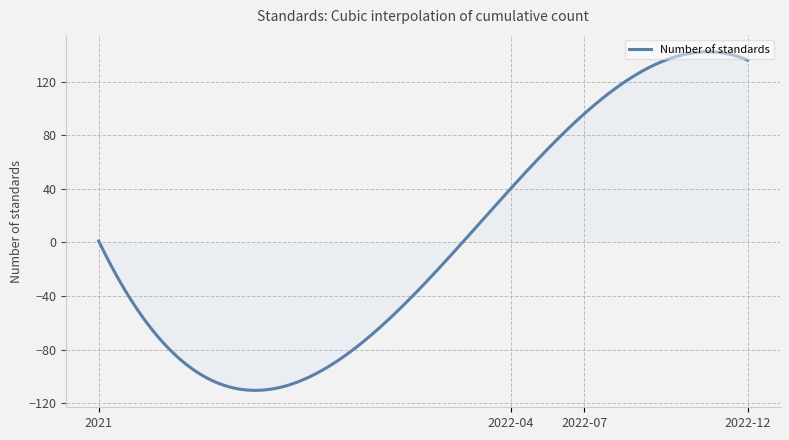

What is the minimum value shown in the chart?

-110.4